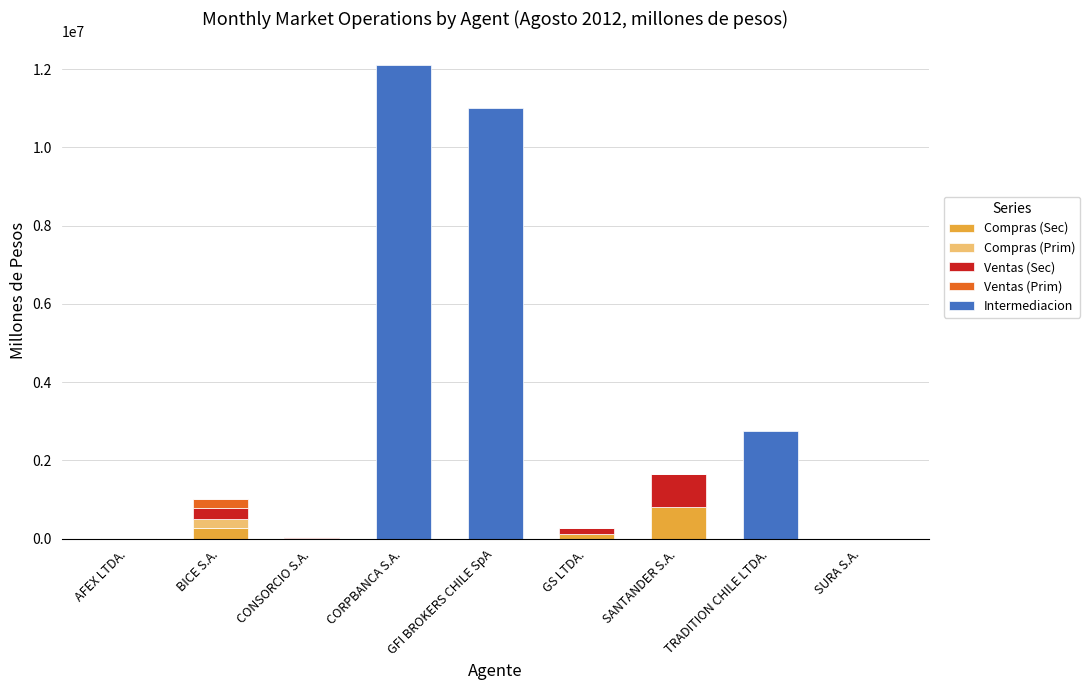

What is the highest value of the Compras (Sec) series?

812563.8